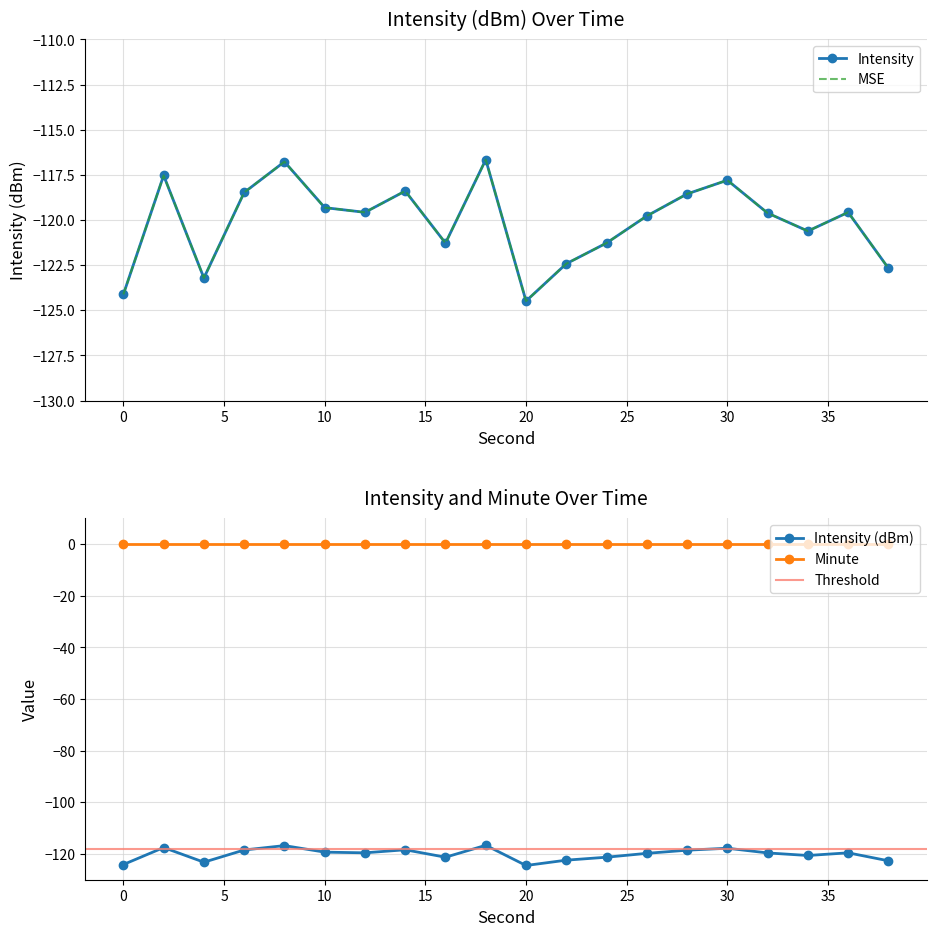

Where is the first local maximum?

2